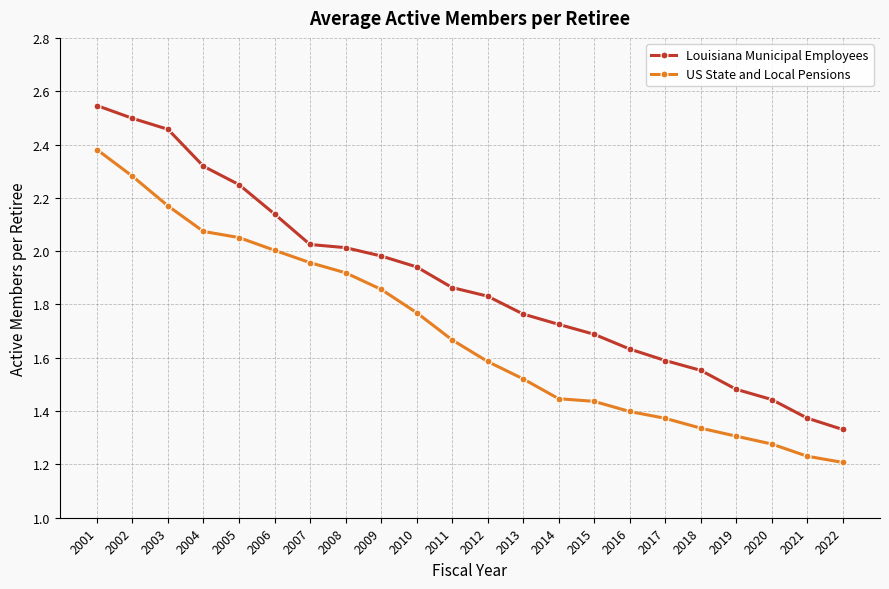

What is the sum of all US State and Local Pensions values?

37.2